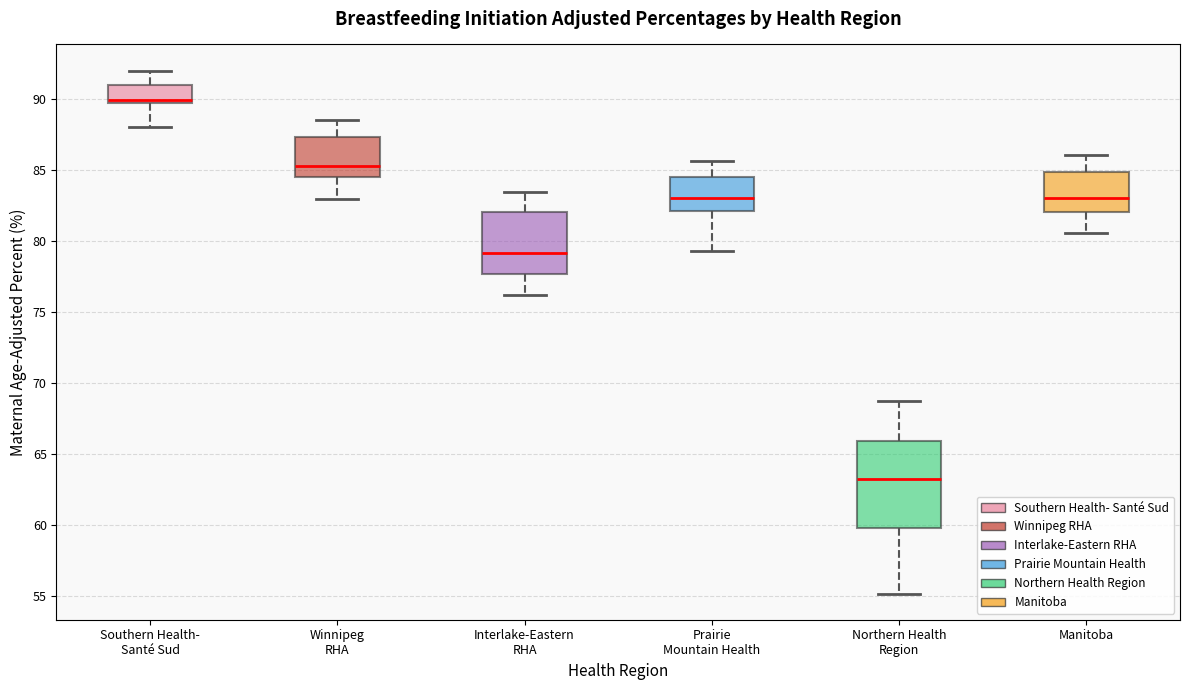

Which box's median line is the lowest?

Northern Health Region